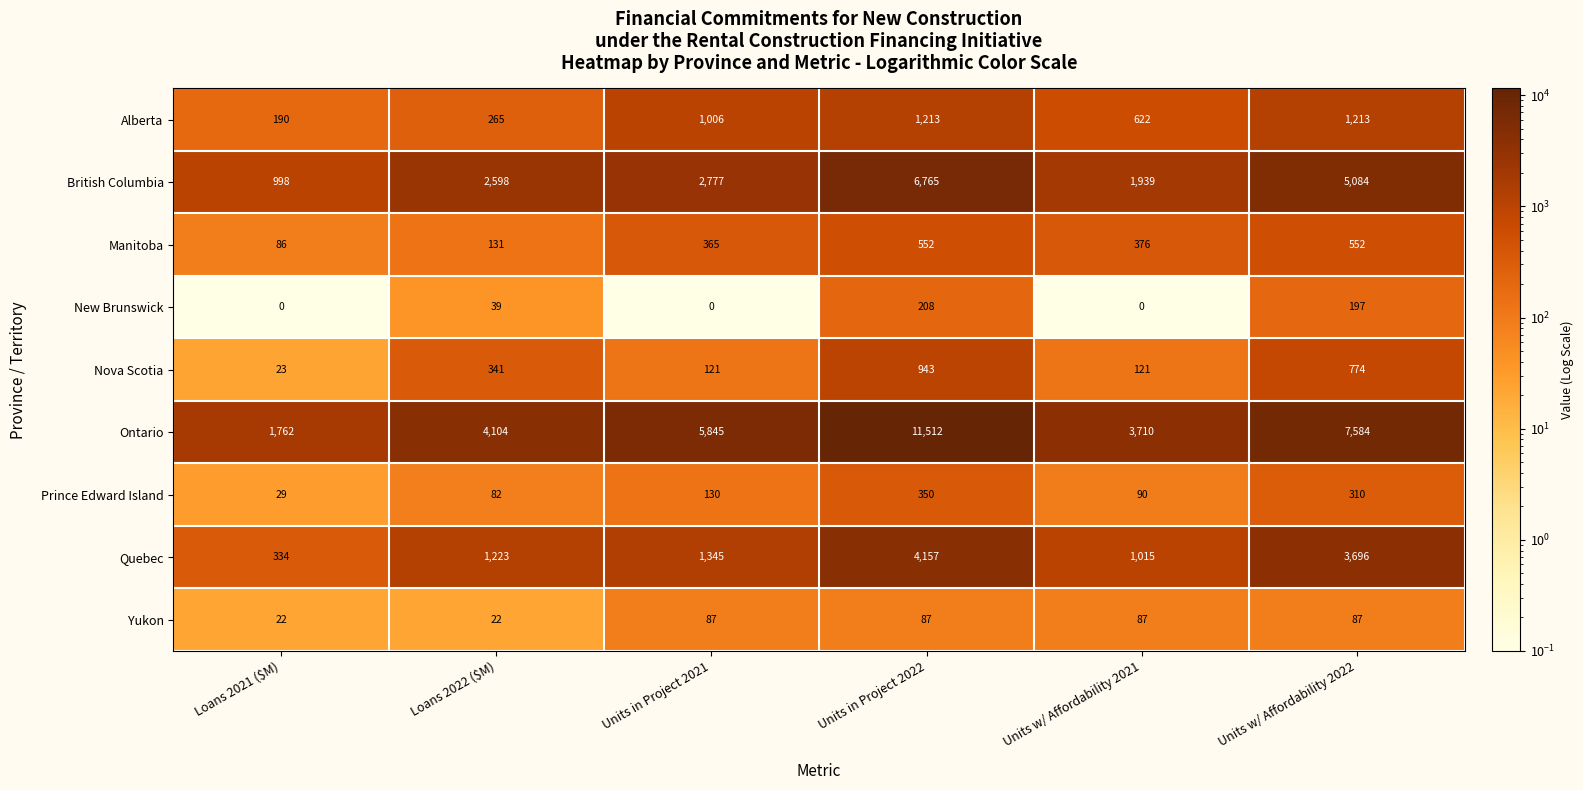

What is the minimum value shown in the chart?

0